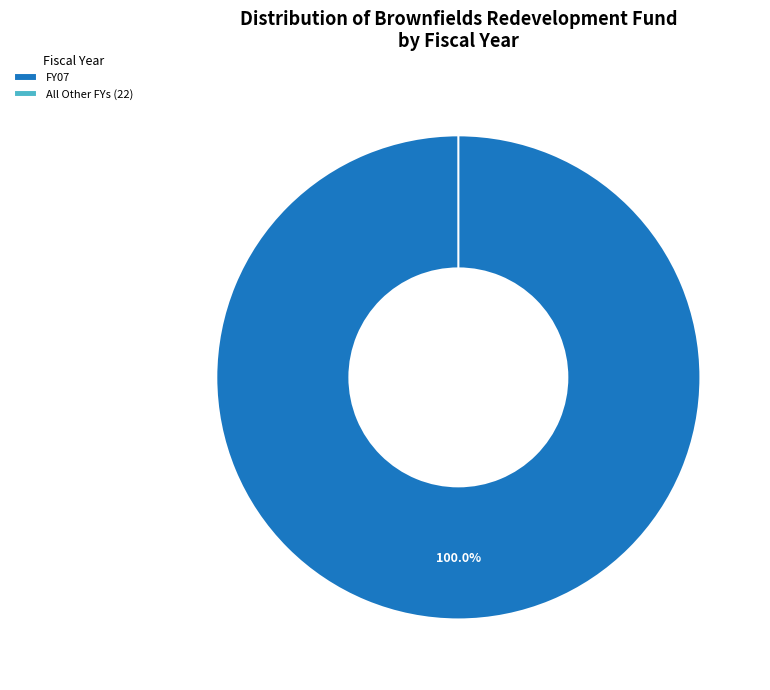

The FY17 slice represents 0% of the pie. True or false?

True